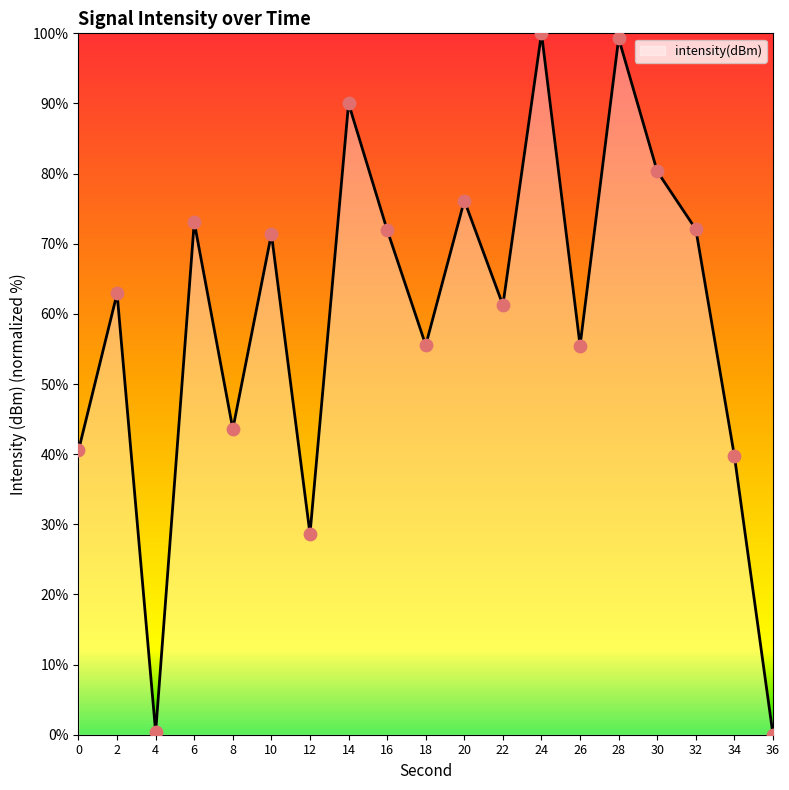

What is the change in value from 10 to 32?

+0.7